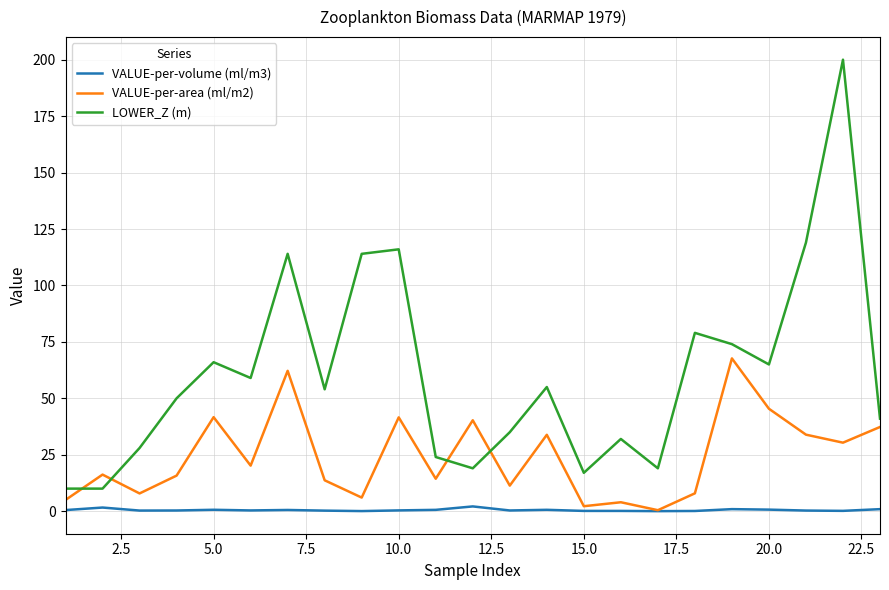

What is the highest value of the VALUE-per-volume (ml/m3) series?

2.1